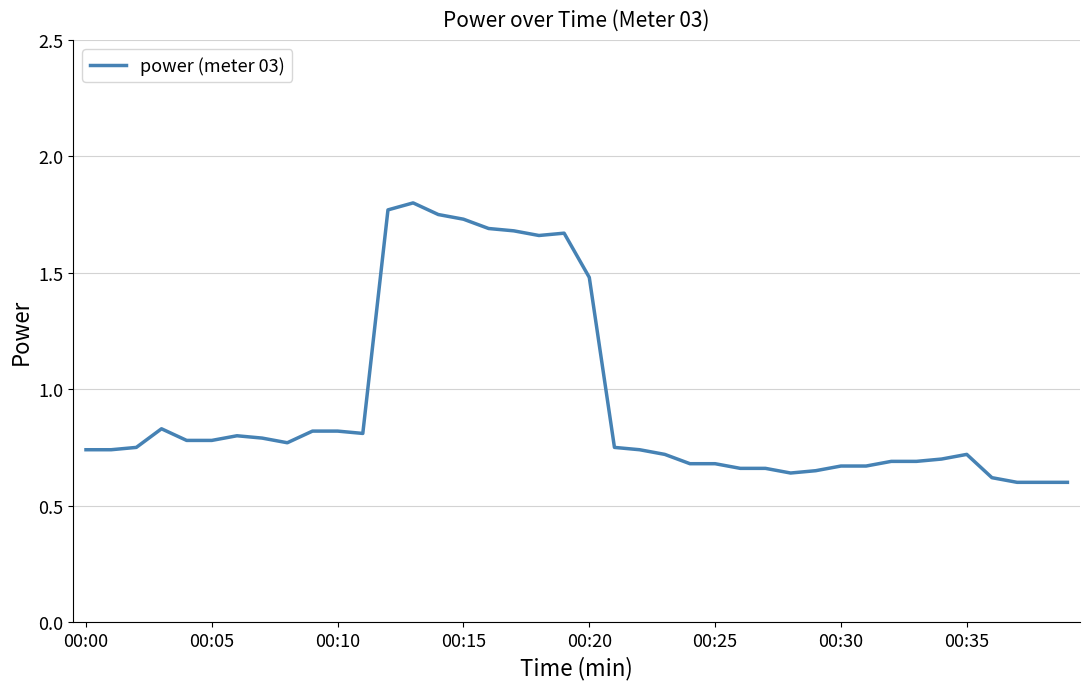

What is the difference between the maximum and minimum values?

1.2